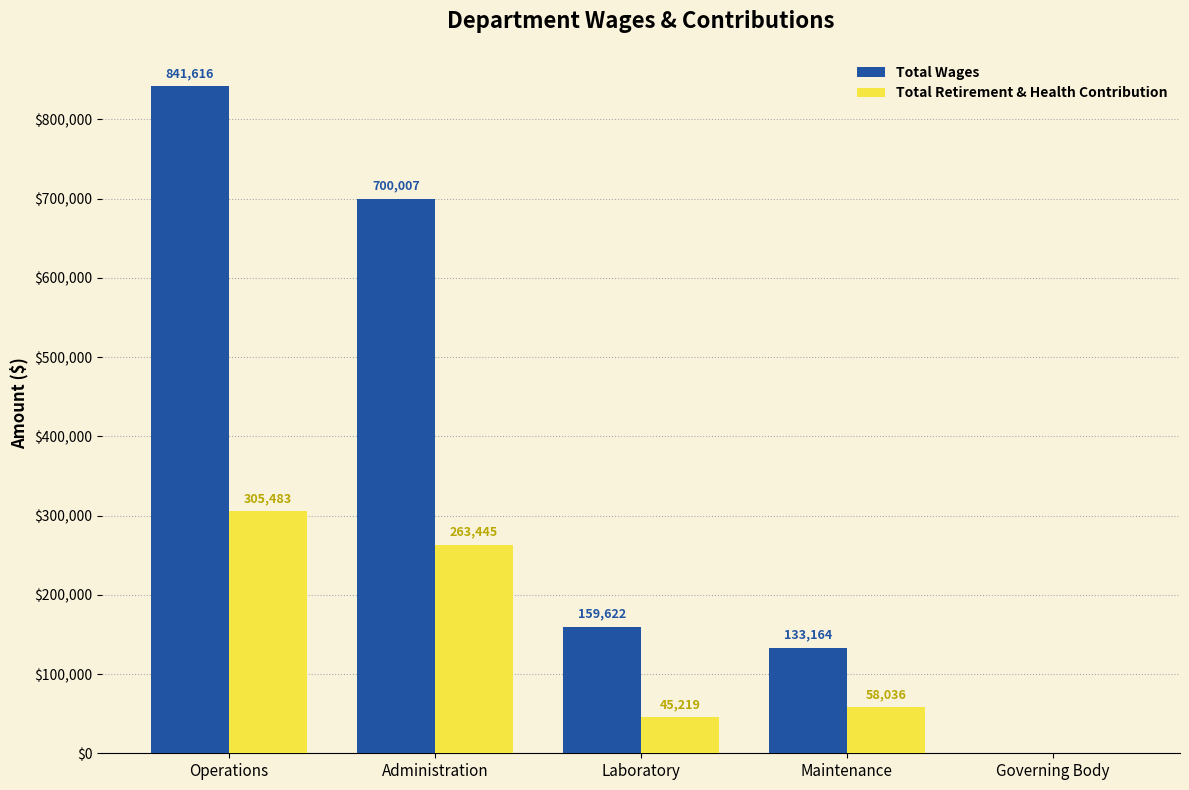

The Total Wages series shows 0 at Governing Body. True or false?

True